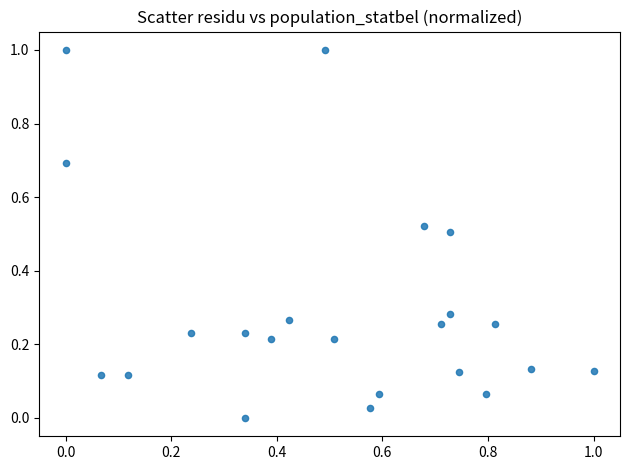

What is the range of Y values (max minus min)?

1.0